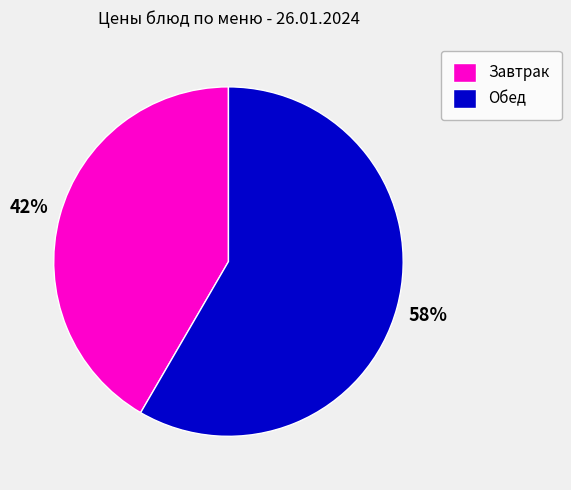

Between Обед and Завтрак, which is larger?

Обед